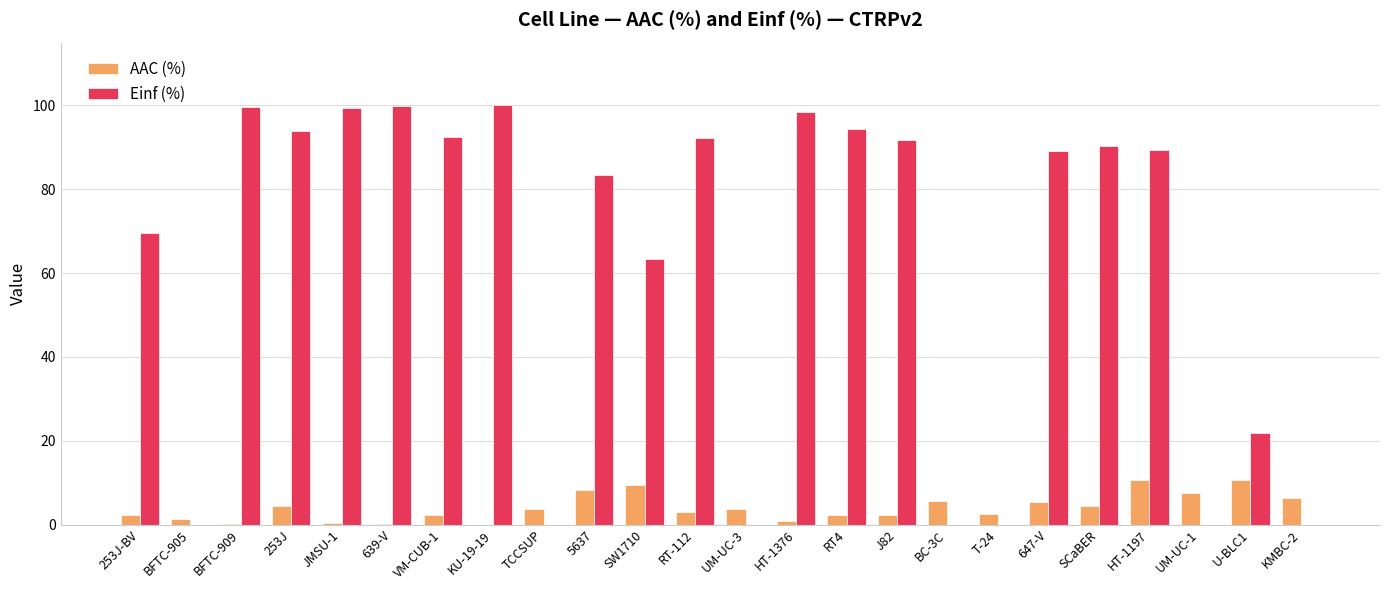

Is the value of Einf (%) at 5637 greater than the value of AAC (%) at BFTC-905?

Yes